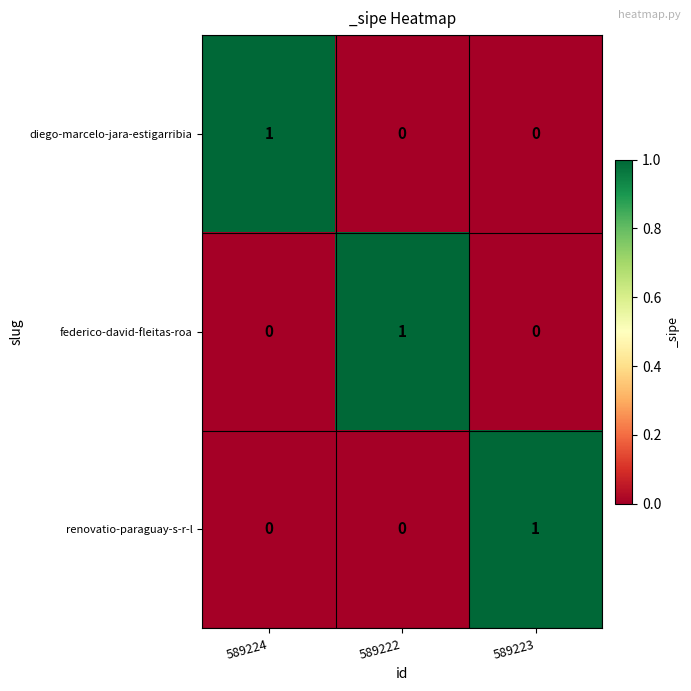

True or false: diego-marcelo-jara-estigarribia has a value of 1 at 589223.

False